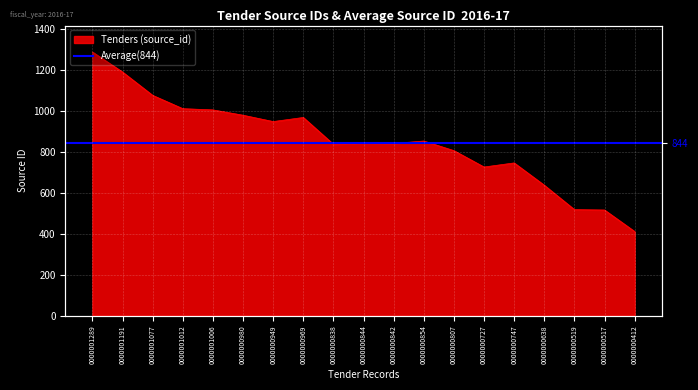

What is the change in value from 0000000638 to 0000000517?

-121